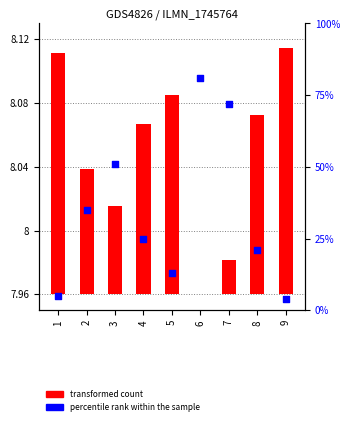

At which category is the sum across all series the highest?

6